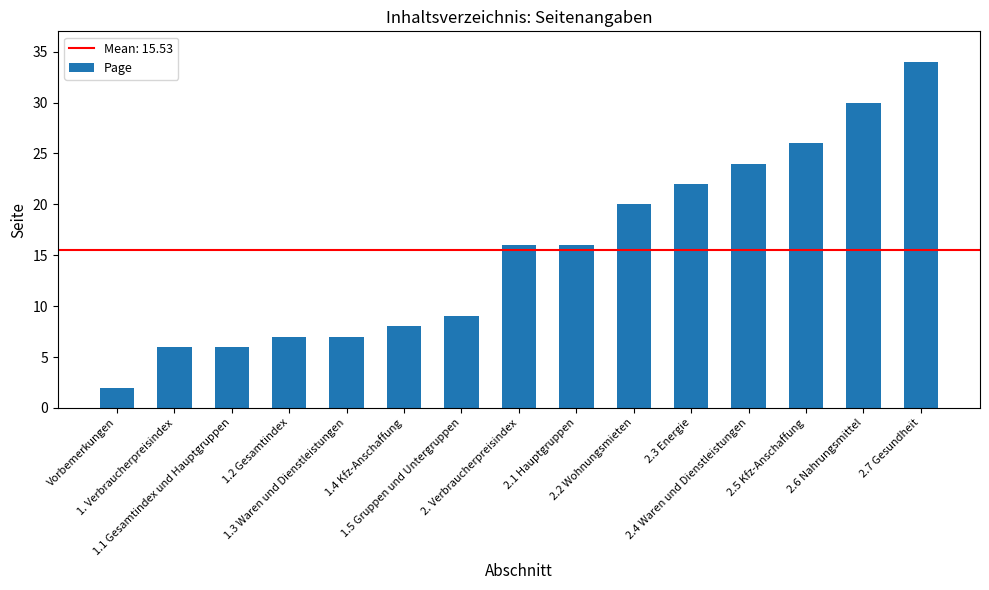

How many data points are less than 16?

7